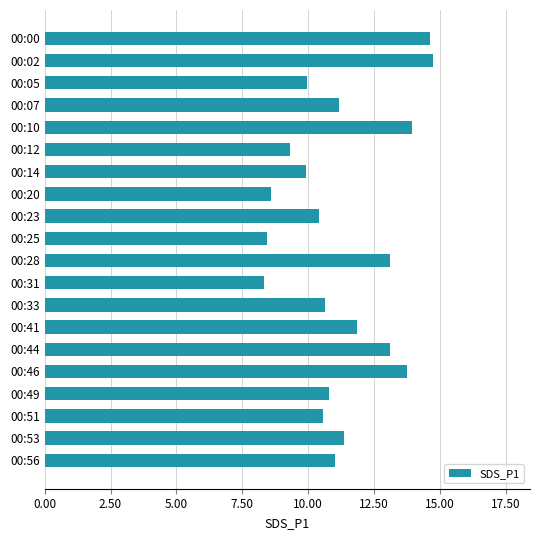

What is the difference between the second highest and minimum values?

6.3